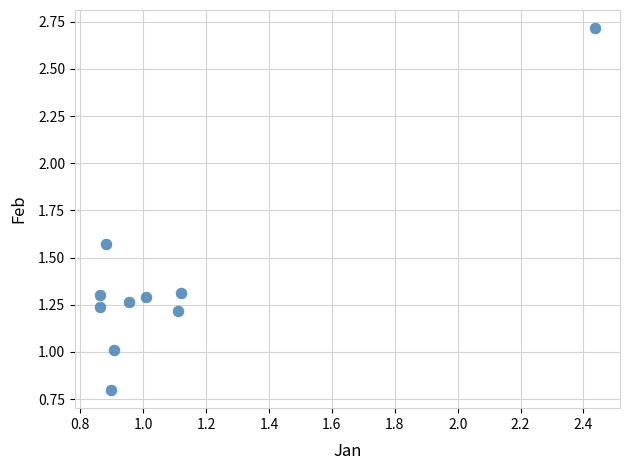

What is the range of Y values (max minus min)?

1.9